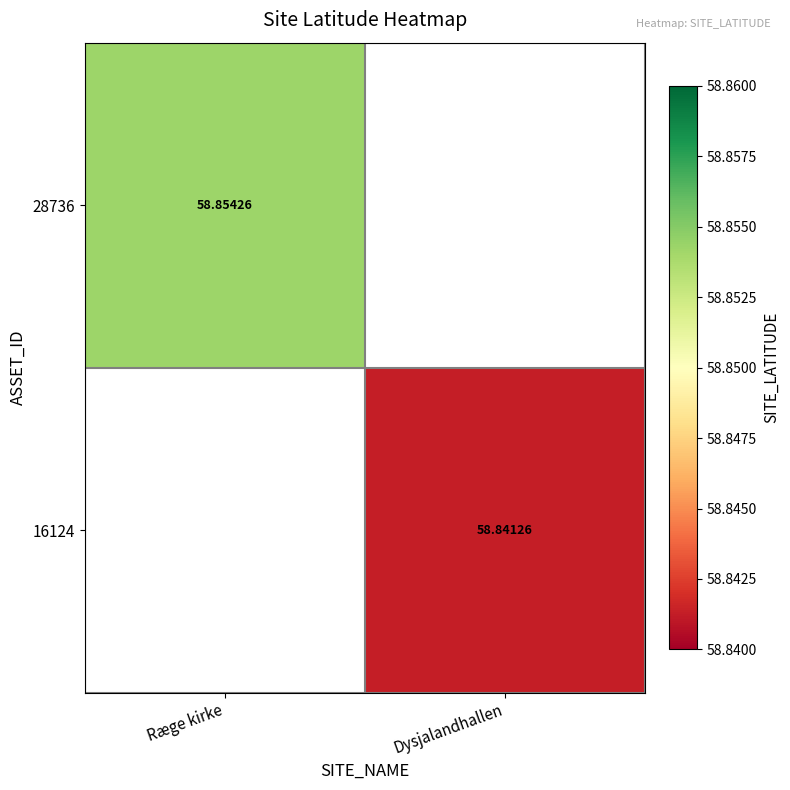

Is the value of 16124 at Dysjalandhallen greater than the value of 28736 at Ræge kirke?

No